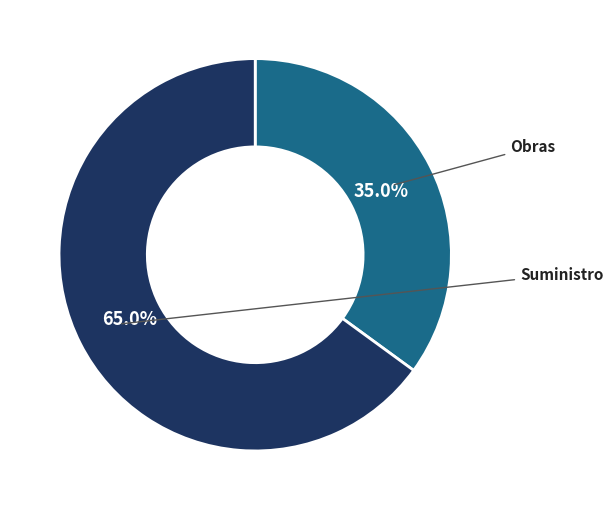

Does any single category account for the majority?

Yes